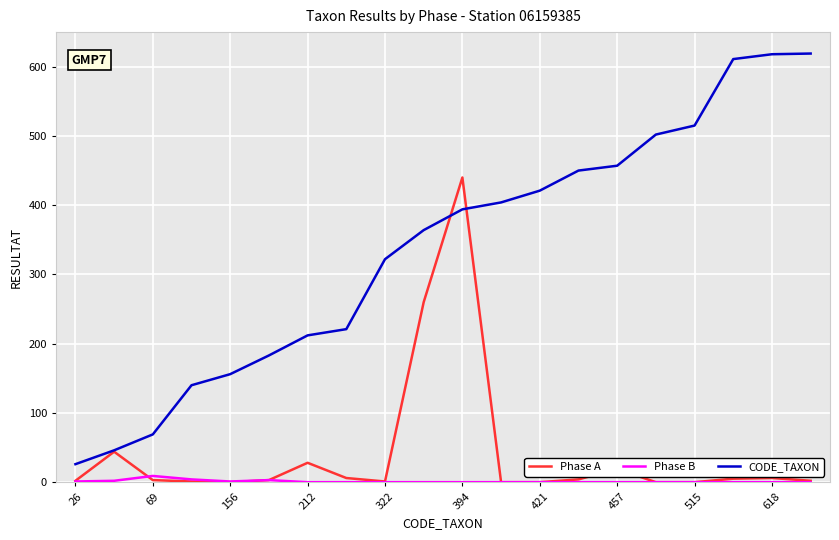

Which series has the largest range (max minus min)?

CODE_TAXON